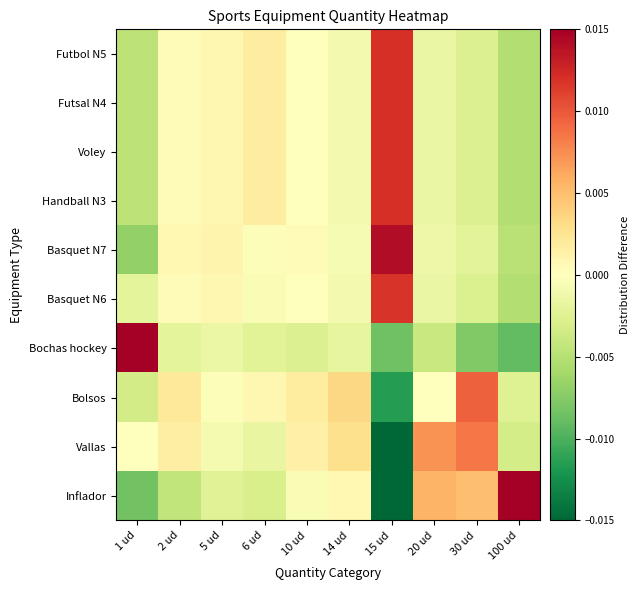

Reading left to right, extract all data points from this chart.

Futbol N5: 1 ud=-0.0	2 ud=0.0	5 ud=0.0	6 ud=0.0	10 ud=-0.0	14 ud=-0.0	15 ud=0.0	20 ud=-0.0	30 ud=-0.0	100 ud=-0.0
Futsal N4: 1 ud=-0.0	2 ud=0.0	5 ud=0.0	6 ud=0.0	10 ud=-0.0	14 ud=-0.0	15 ud=0.0	20 ud=-0.0	30 ud=-0.0	100 ud=-0.0
Voley: 1 ud=-0.0	2 ud=0.0	5 ud=0.0	6 ud=0.0	10 ud=-0.0	14 ud=-0.0	15 ud=0.0	20 ud=-0.0	30 ud=-0.0	100 ud=-0.0
Handball N3: 1 ud=-0.0	2 ud=0.0	5 ud=0.0	6 ud=0.0	10 ud=-0.0	14 ud=-0.0	15 ud=0.0	20 ud=-0.0	30 ud=-0.0	100 ud=-0.0
Basquet N7: 1 ud=-0.0	2 ud=0.0	5 ud=0.0	6 ud=-0.0	10 ud=0.0	14 ud=-0.0	15 ud=0.0	20 ud=-0.0	30 ud=-0.0	100 ud=-0.0
Basquet N6: 1 ud=-0.0	2 ud=0.0	5 ud=0.0	6 ud=-0.0	10 ud=-0.0	14 ud=-0.0	15 ud=0.0	20 ud=-0.0	30 ud=-0.0	100 ud=-0.0
Bochas hockey: 1 ud=0.0	2 ud=-0.0	5 ud=-0.0	6 ud=-0.0	10 ud=-0.0	14 ud=-0.0	15 ud=-0.0	20 ud=-0.0	30 ud=-0.0	100 ud=-0.0
Bolsos: 1 ud=-0.0	2 ud=0.0	5 ud=-0.0	6 ud=0.0	10 ud=0.0	14 ud=0.0	15 ud=-0.0	20 ud=0.0	30 ud=0.0	100 ud=-0.0
Vallas: 1 ud=-0.0	2 ud=0.0	5 ud=-0.0	6 ud=-0.0	10 ud=0.0	14 ud=0.0	15 ud=-0.0	20 ud=0.0	30 ud=0.0	100 ud=-0.0
Inflador: 1 ud=-0.0	2 ud=-0.0	5 ud=-0.0	6 ud=-0.0	10 ud=-0.0	14 ud=0.0	15 ud=-0.0	20 ud=0.0	30 ud=0.0	100 ud=0.0